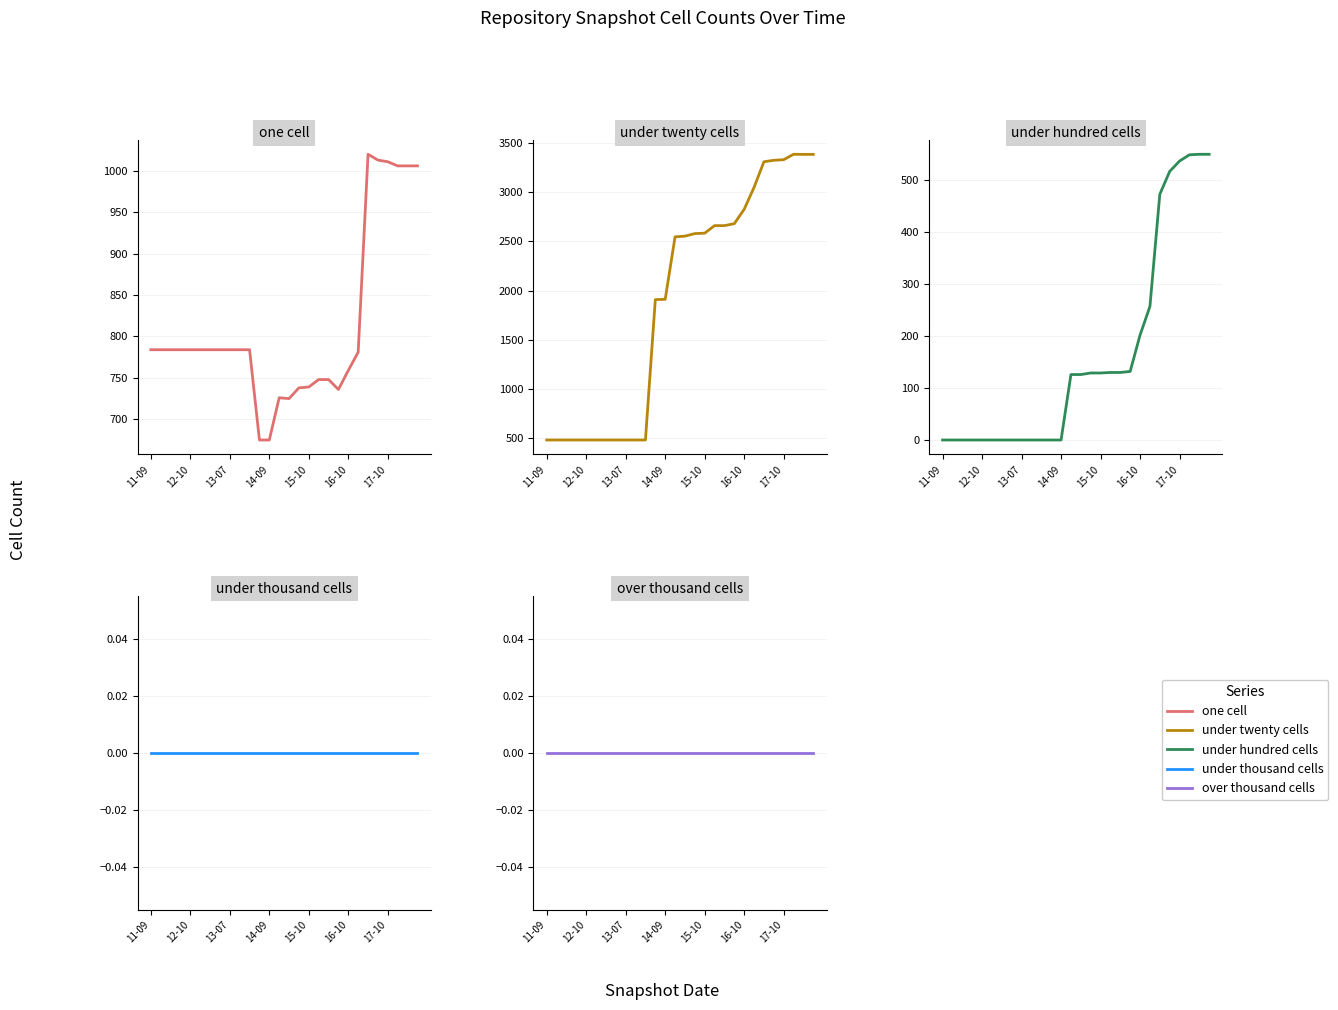

True or false: under_thousand_cells has more than 0 points higher than both neighbors.

False